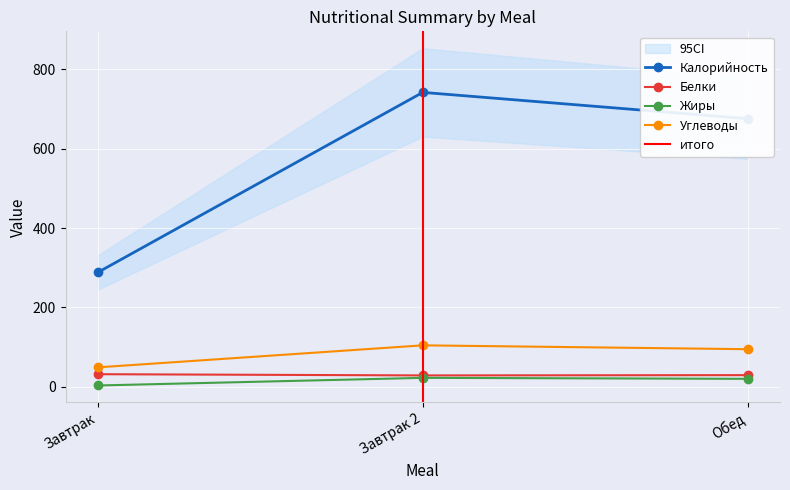

What is the difference between the Белки values at Завтрак 2 and Обед?

0.7